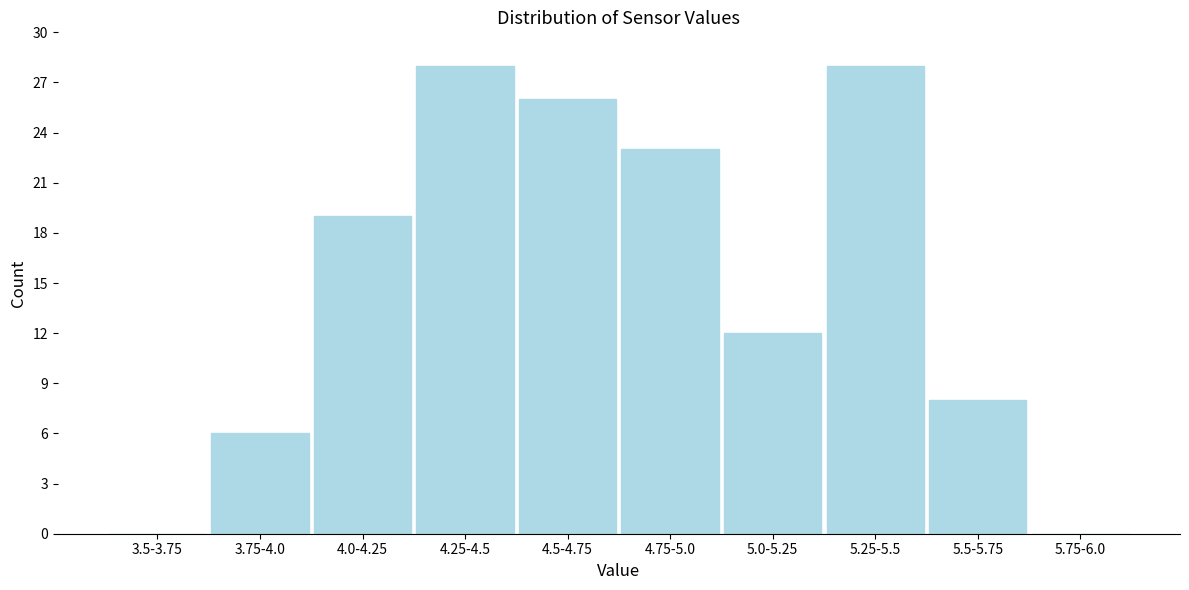

Reading right to left, what are all the values shown in this chart?

5.75-6.0=0	5.5-5.75=8	5.25-5.5=28	5.0-5.25=12	4.75-5.0=23	4.5-4.75=26	4.25-4.5=28	4.0-4.25=19	3.75-4.0=6	3.5-3.75=0